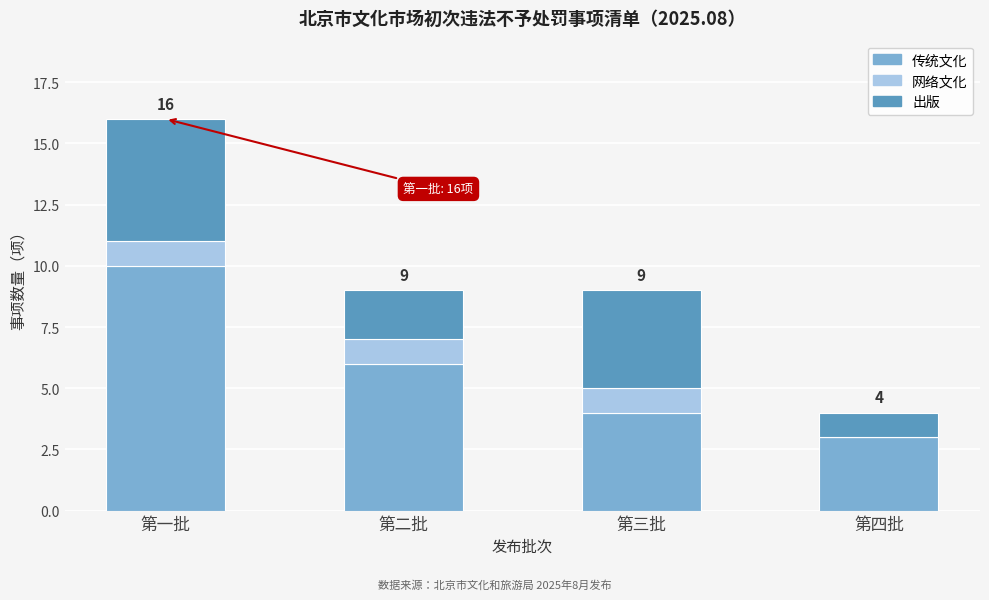

Reading left to right, what are the values for 传统文化?

第一批=10	第二批=6	第三批=4	第四批=3